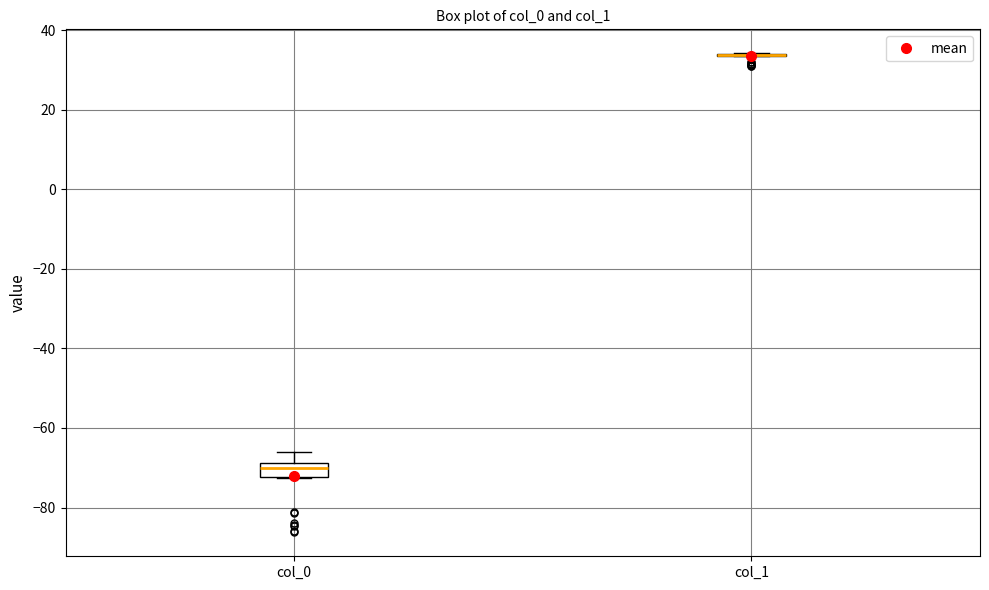

Reading left to right, transcribe this box plot: for each box, give where its median line is, the range the box spans, and where its two whiskers end, as read against the y-axis. The values are not printed on the chart, so give them approximately, as read against the axis.

col_0: median -70, box -72 to -68, whiskers -72 to -66
col_1: box collapsed to a line at 34, whiskers 34 to 34